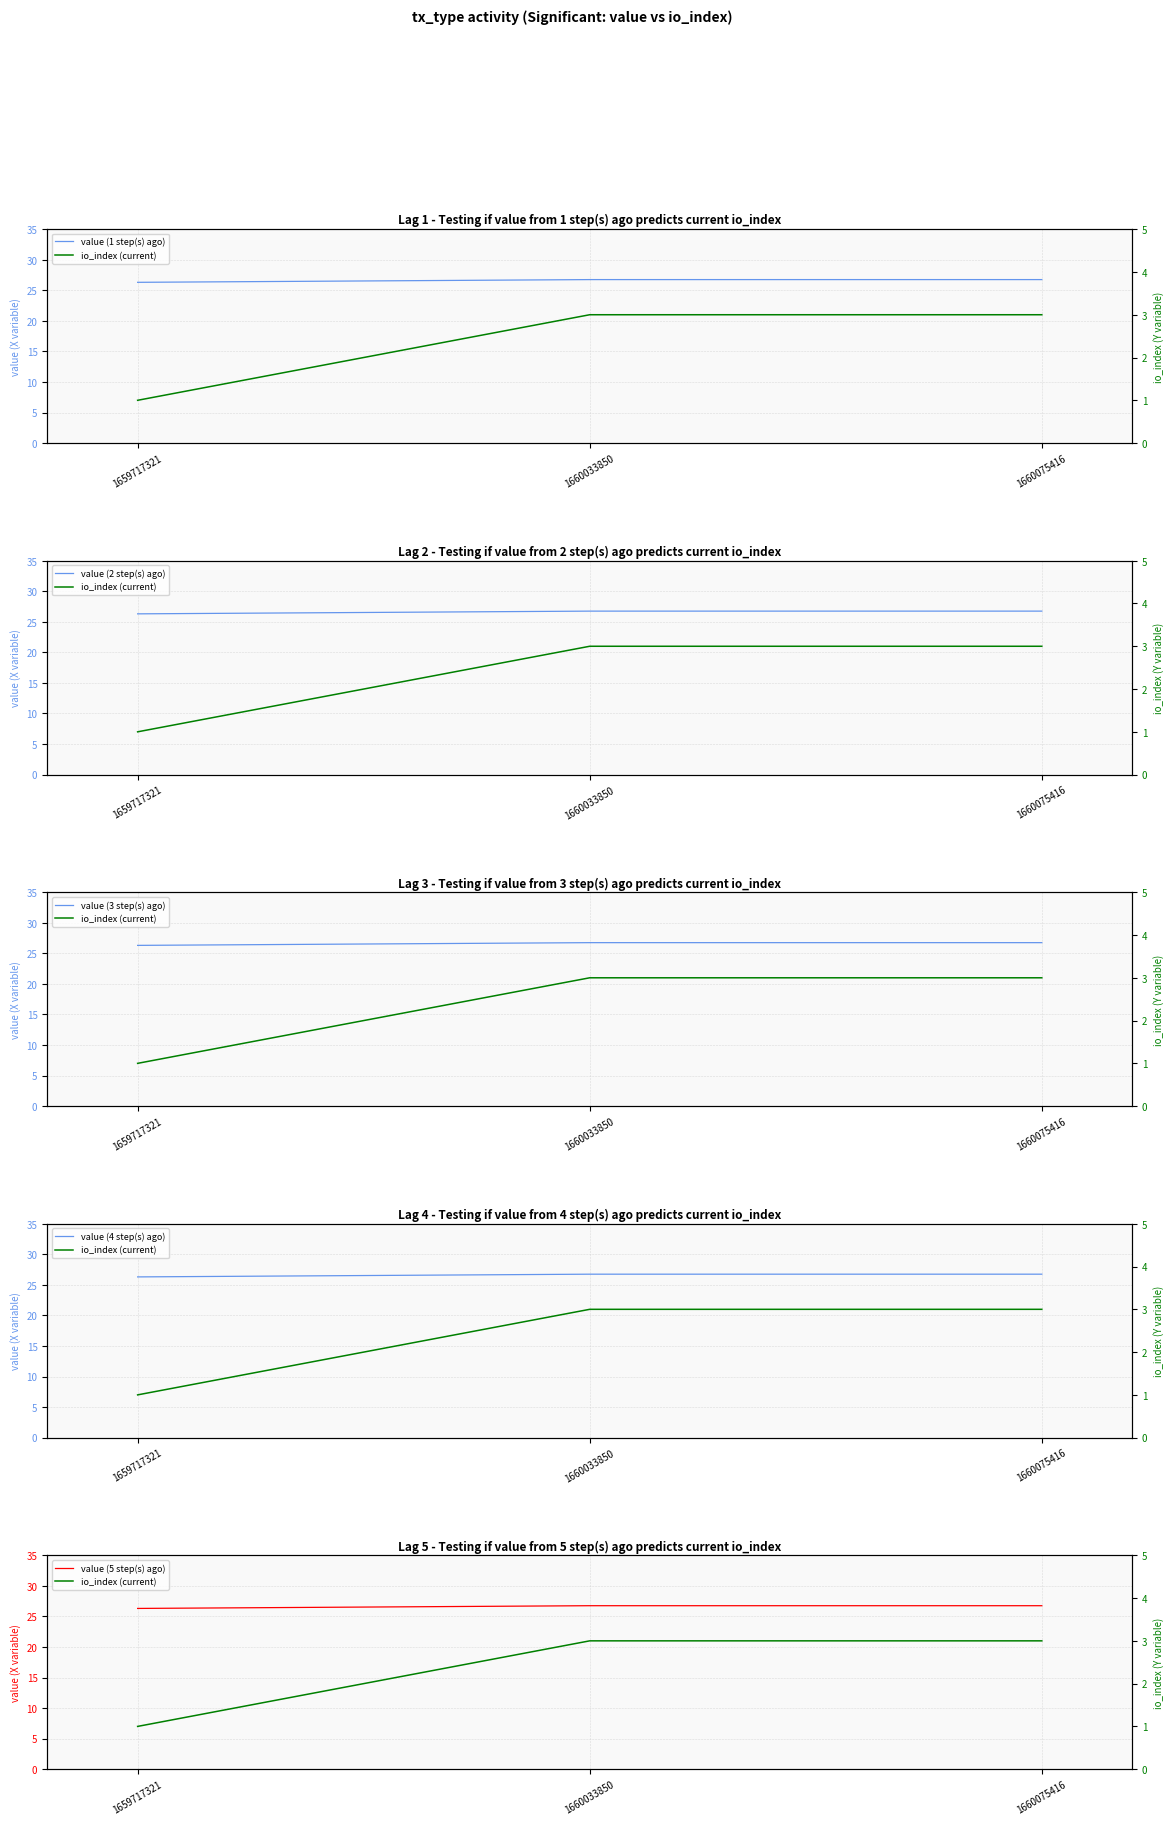

Reading left to right, list all the values displayed in this chart.

value (1 step(s) ago): 1659717321=26.3	1660033850=26.8	1660075416=26.8
io_index (current): 1659717321=1.0	1660033850=3.0	1660075416=3.0
value (2 step(s) ago): 1659717321=26.3	1660033850=26.8	1660075416=26.8
value (3 step(s) ago): 1659717321=26.3	1660033850=26.8	1660075416=26.8
value (4 step(s) ago): 1659717321=26.3	1660033850=26.8	1660075416=26.8
value (5 step(s) ago): 1659717321=26.3	1660033850=26.8	1660075416=26.8